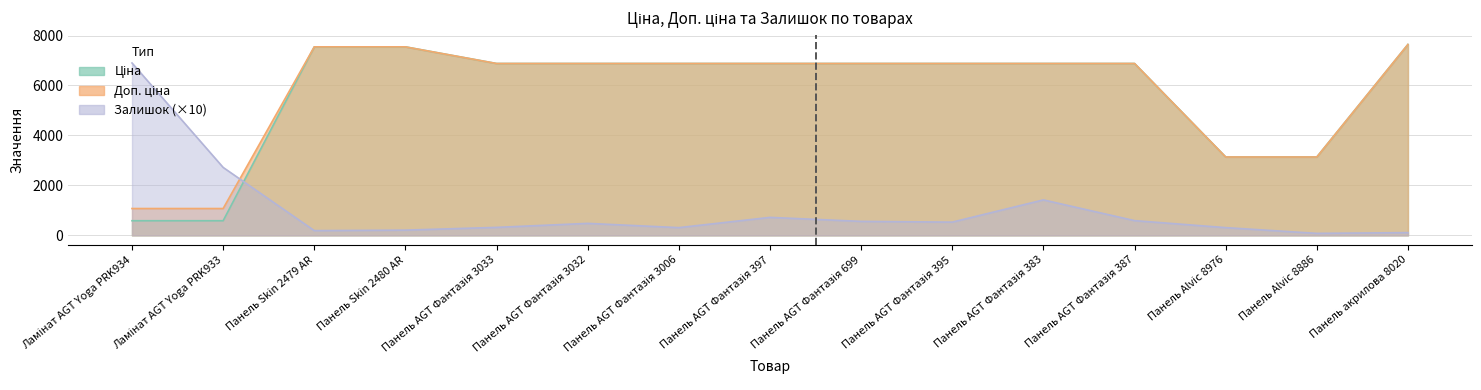

Which series ends up on top after the final intersection of Ціна and Залишок?

Ціна